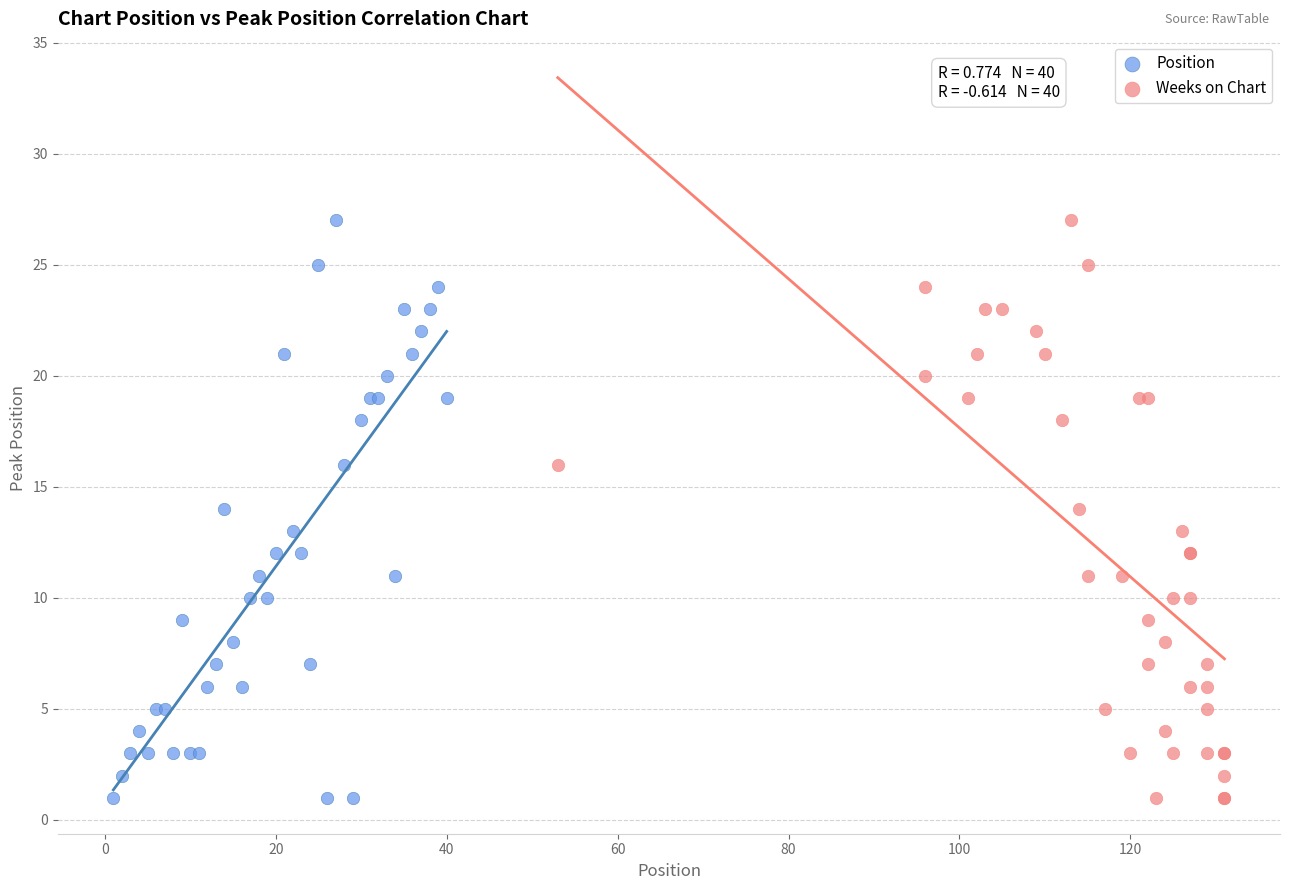

What are all the series names shown in the legend?

Position, Weeks on Chart